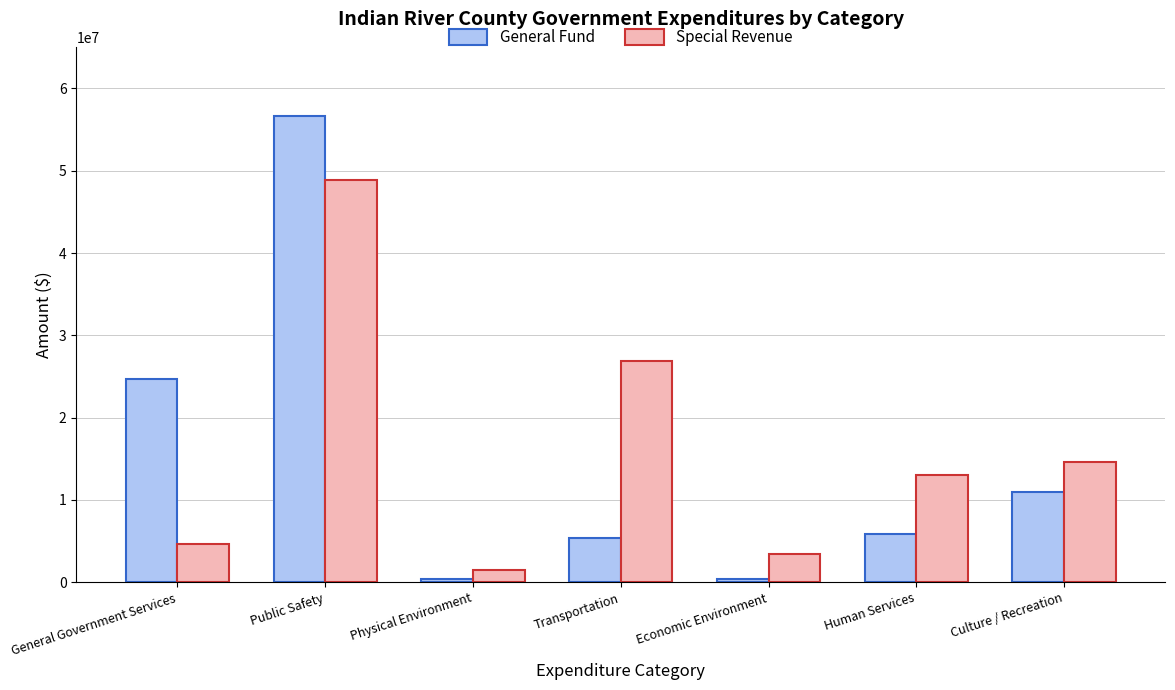

What are all the series names shown in the legend?

General Fund, Special Revenue